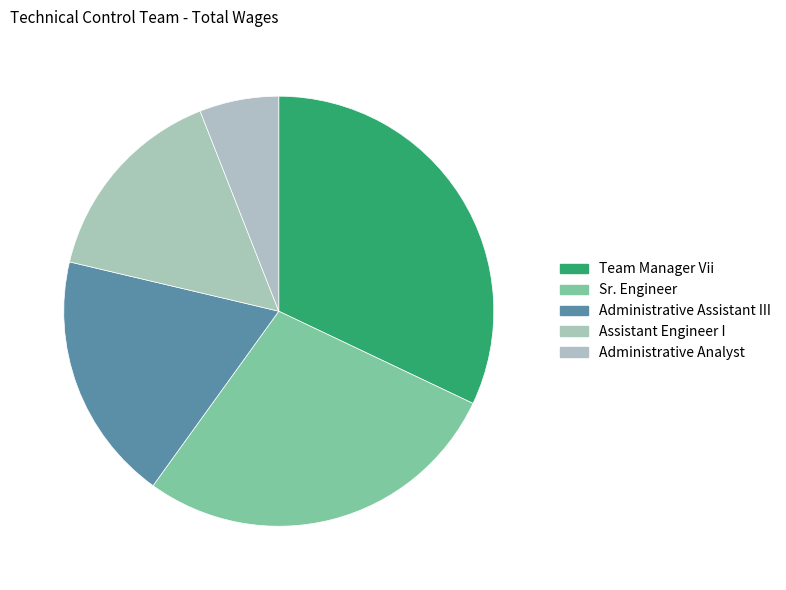

To the nearest percent, what is the difference between the largest and smallest slice percentages?

26%